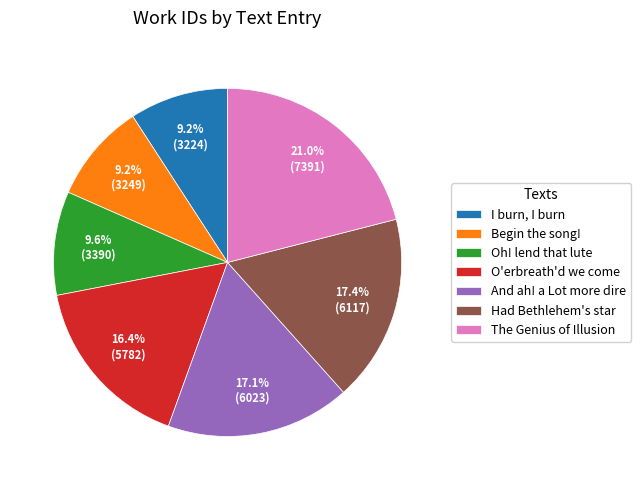

Do The Genius of Illusion and Begin the song! together represent more than half of the pie?

No